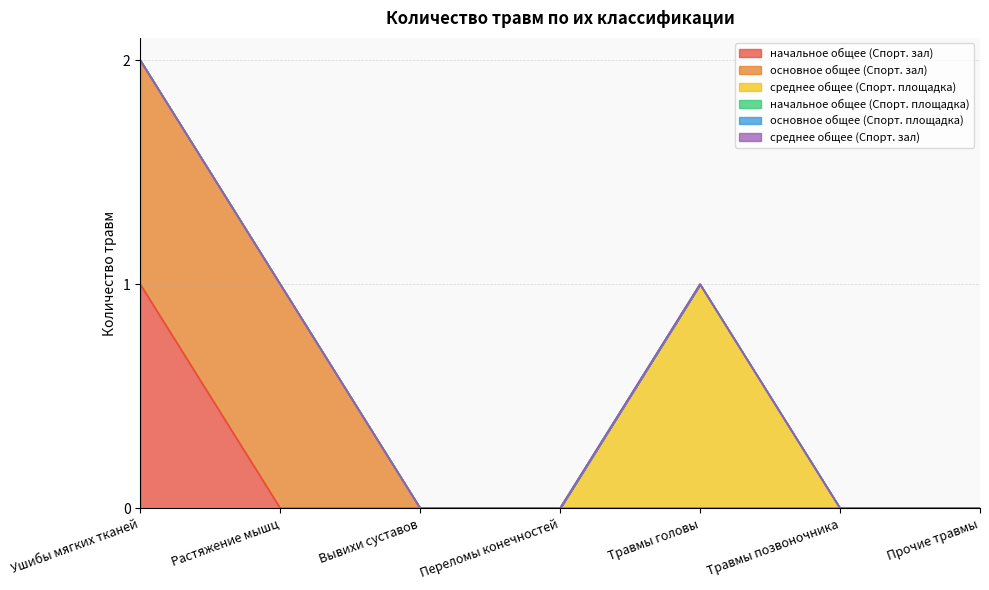

True or false: начальное общее (Спорт. зал) and основное общее (Спорт. площадка) cross at least once.

False